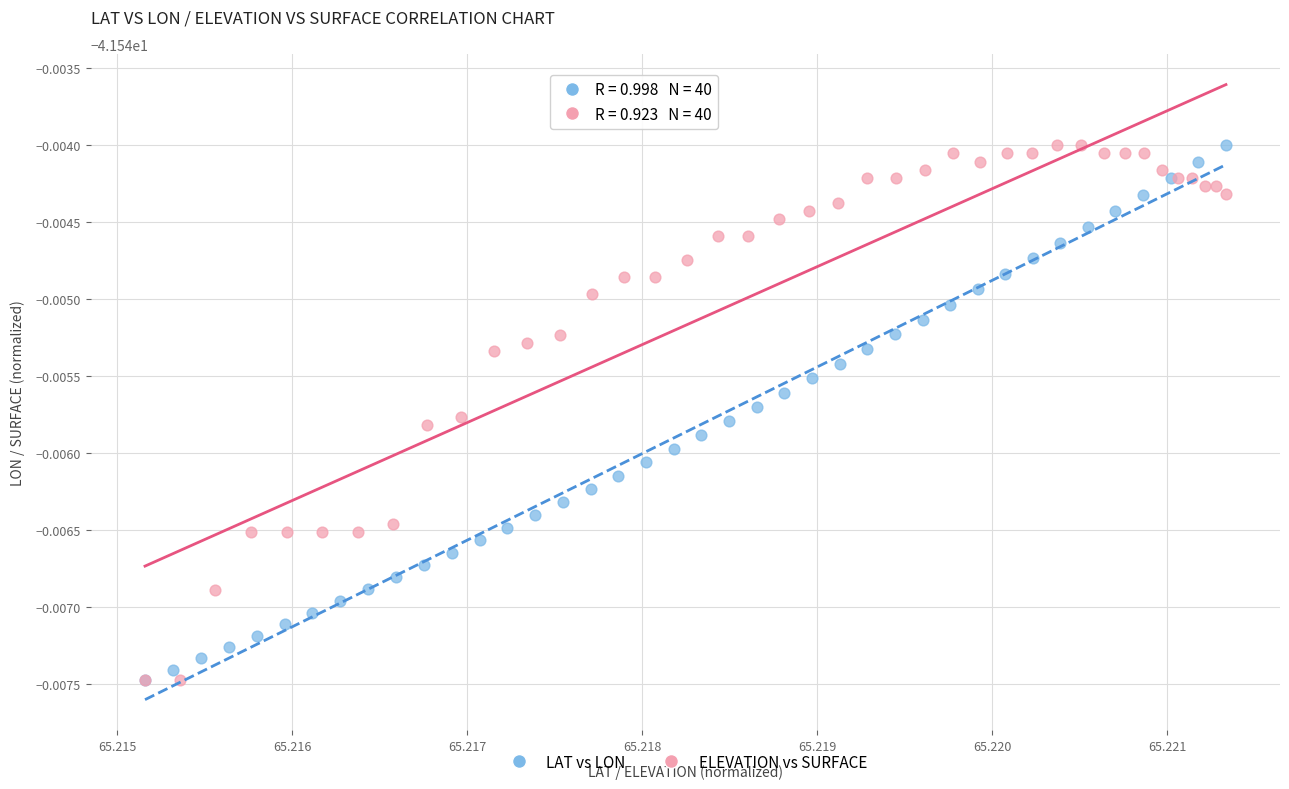

What are all the series names shown in the legend?

LAT vs LON, ELEVATION vs SURFACE